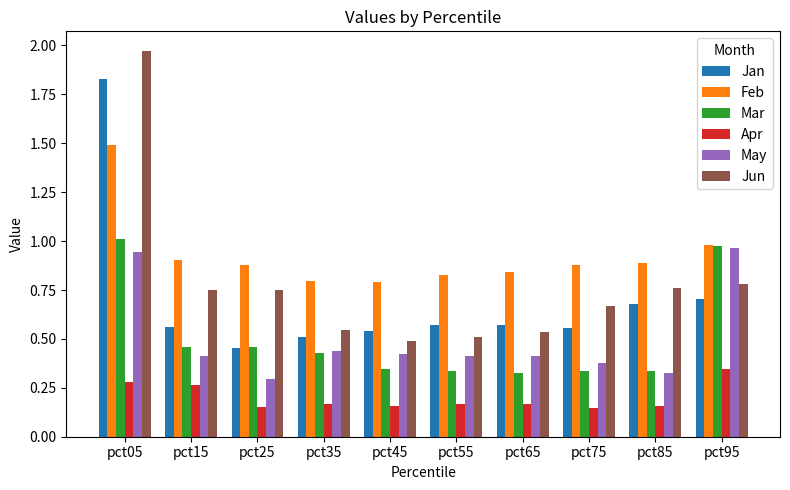

Which category has the highest value in the Apr series?

pct95